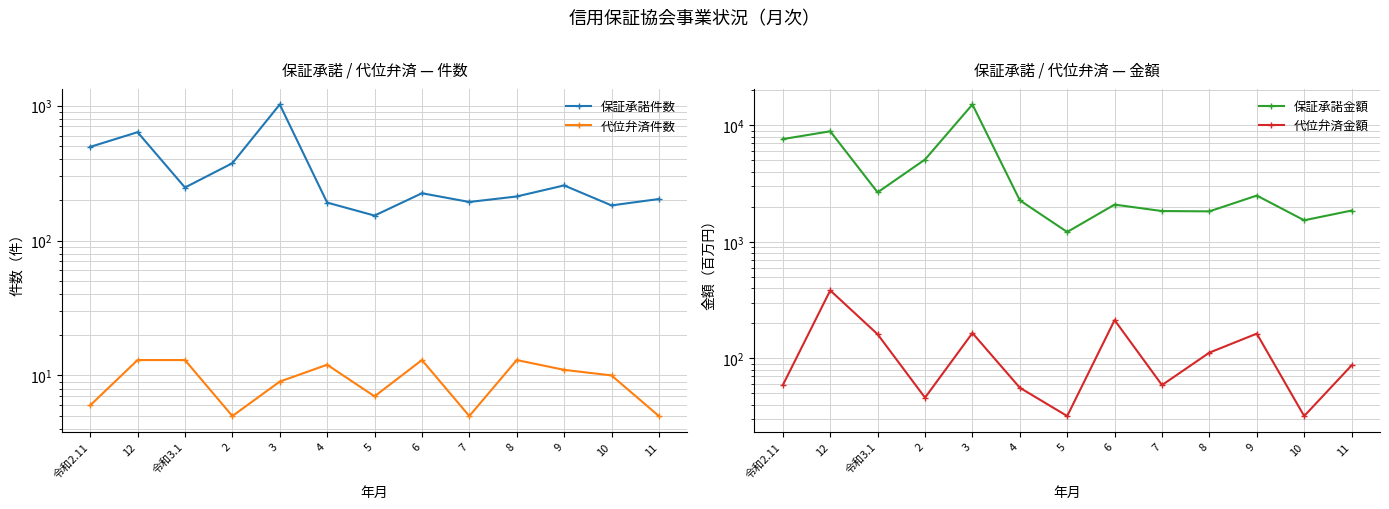

Reading right to left, transcribe all the data shown in this chart.

保証承諾件数: 203	182	256	212	193	224	153	191	1019	374	247	635	494
代位弁済件数: 5	10	11	13	5	13	7	12	9	5	13	13	6
保証承諾金額: 1855	1531	2495	1826	1837	2087	1215	2272	15089	5086	2658	8882	7613
代位弁済金額: 87	32	163	112	59	213	32	56	165	46	161	383	59